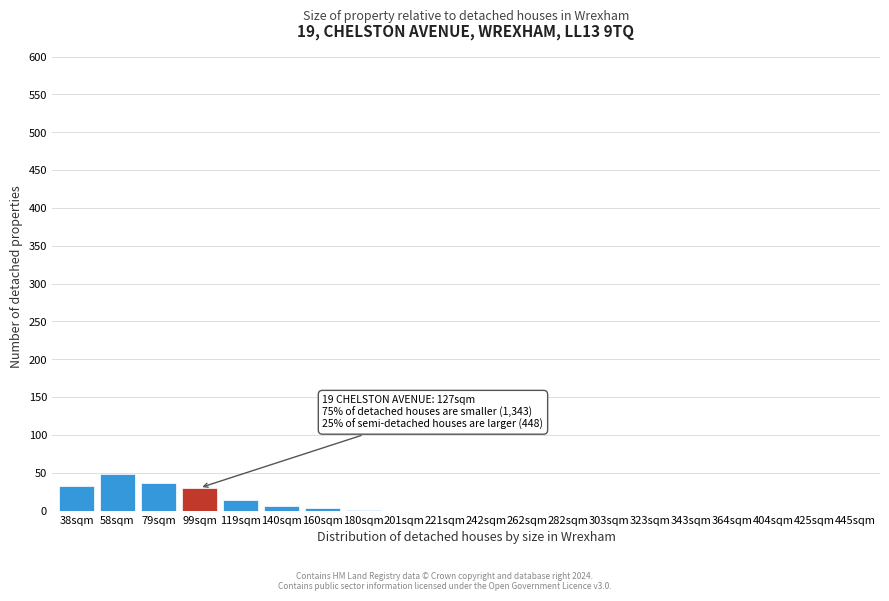

What is the maximum value shown in the chart?

49